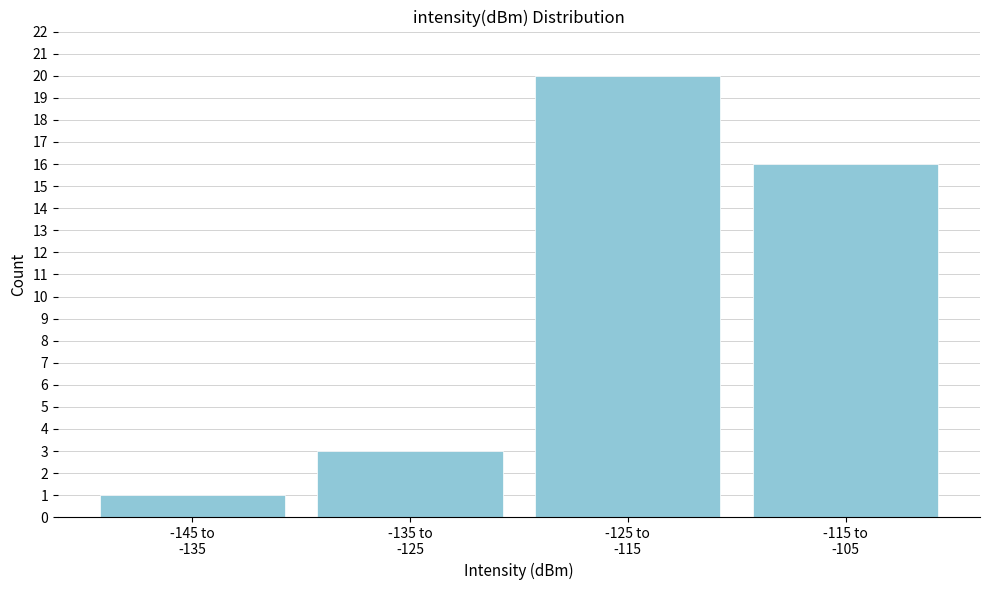

Reading right to left, transcribe all the data shown in this chart.

16	20	3	1